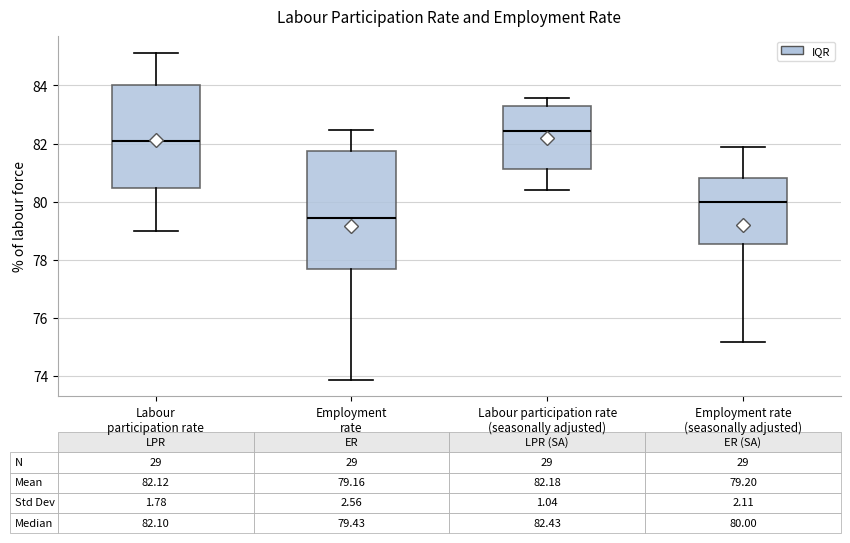

Which box is the tallest, from its lower edge to its upper edge?

Employment rate